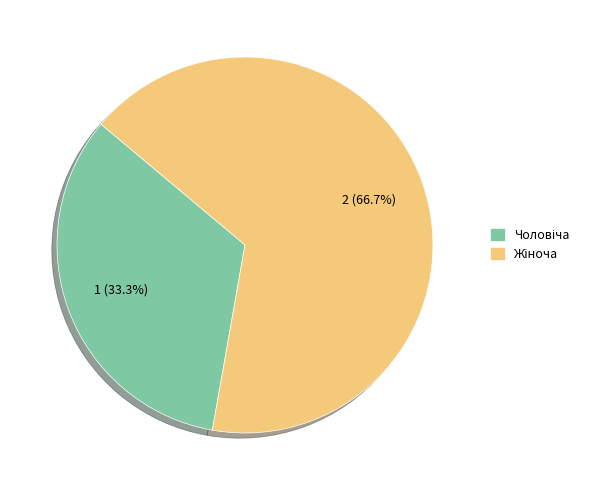

Is there a majority slice in this chart?

Yes